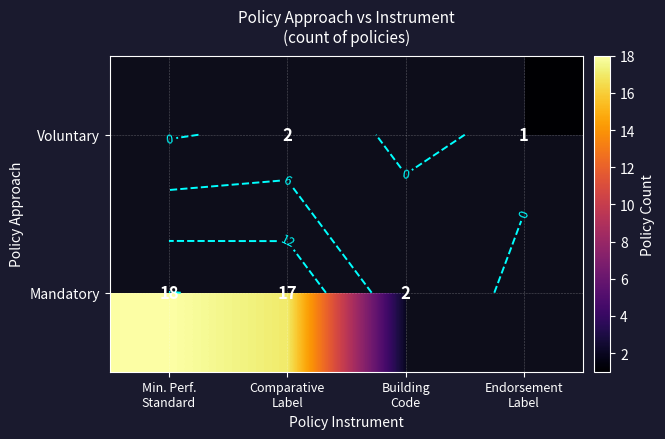

Which category has the lowest value in the Mandatory series?

Building Code